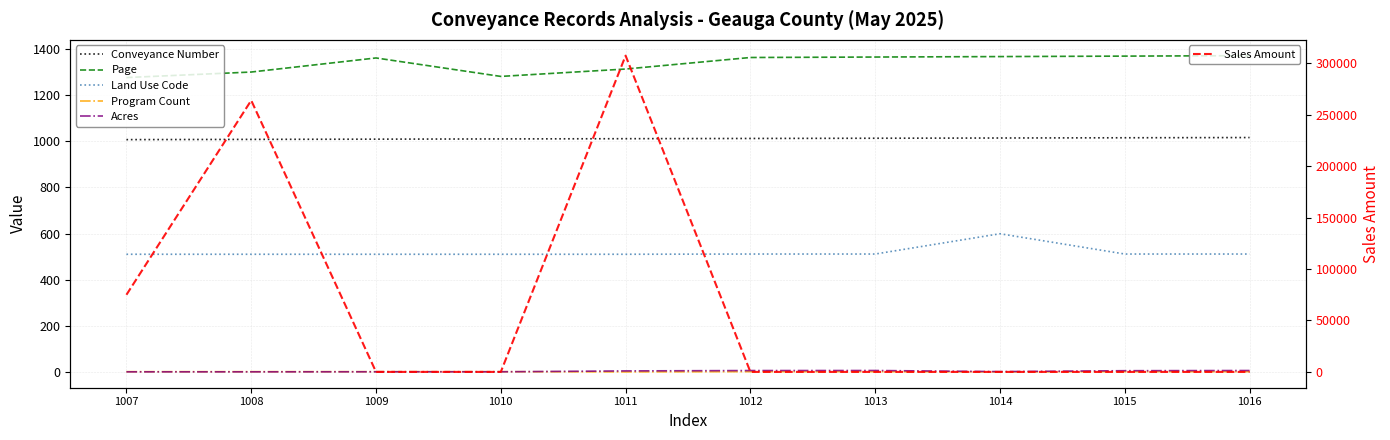

What is the value of the Acres point at the 6th from the left?

5.8